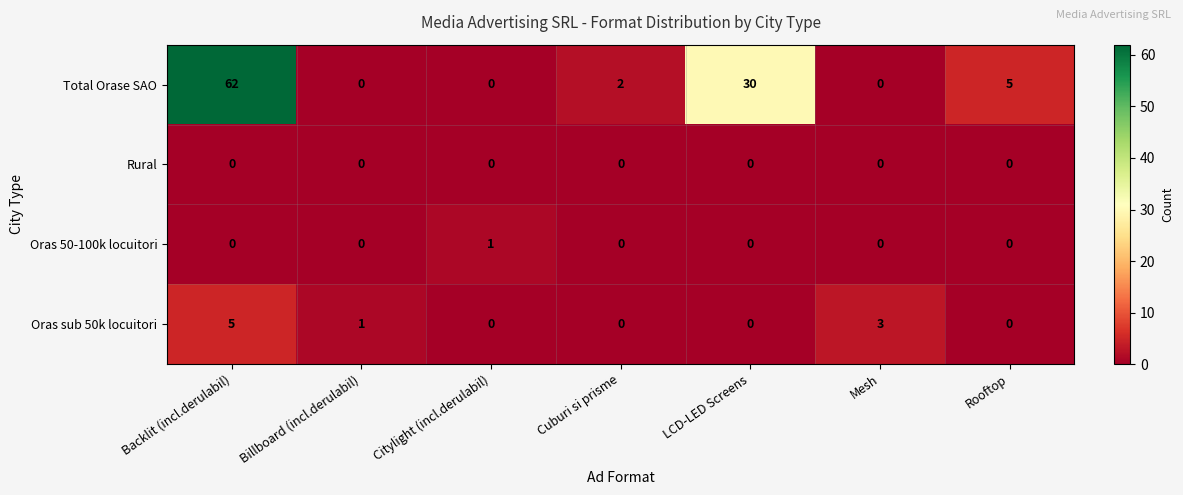

The Oras 50-100k locuitori series shows 1 at Mesh. True or false?

False